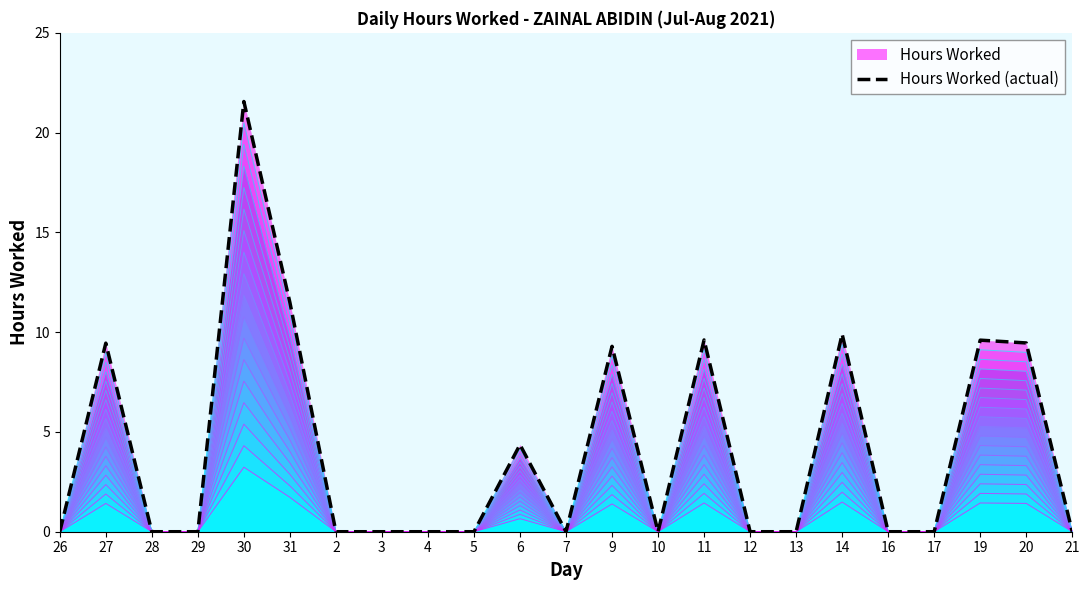

Which category has the highest value across all series?

30